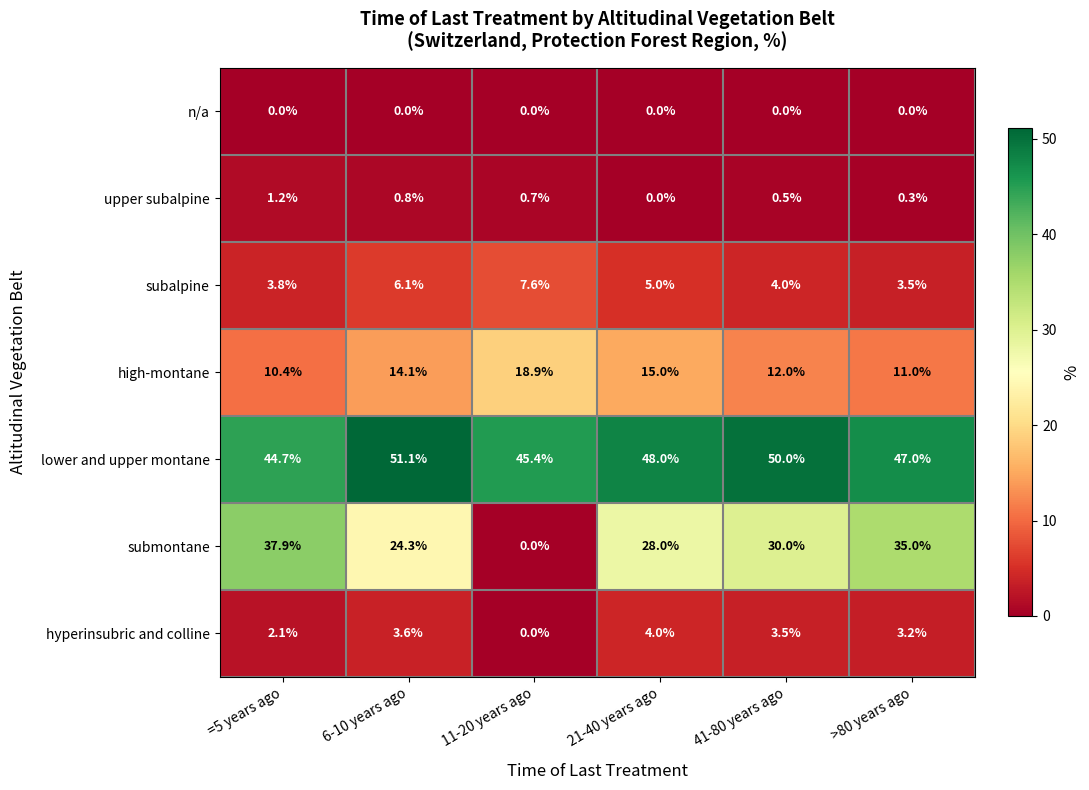

What is the total value across all series at =5 years ago?

100.1